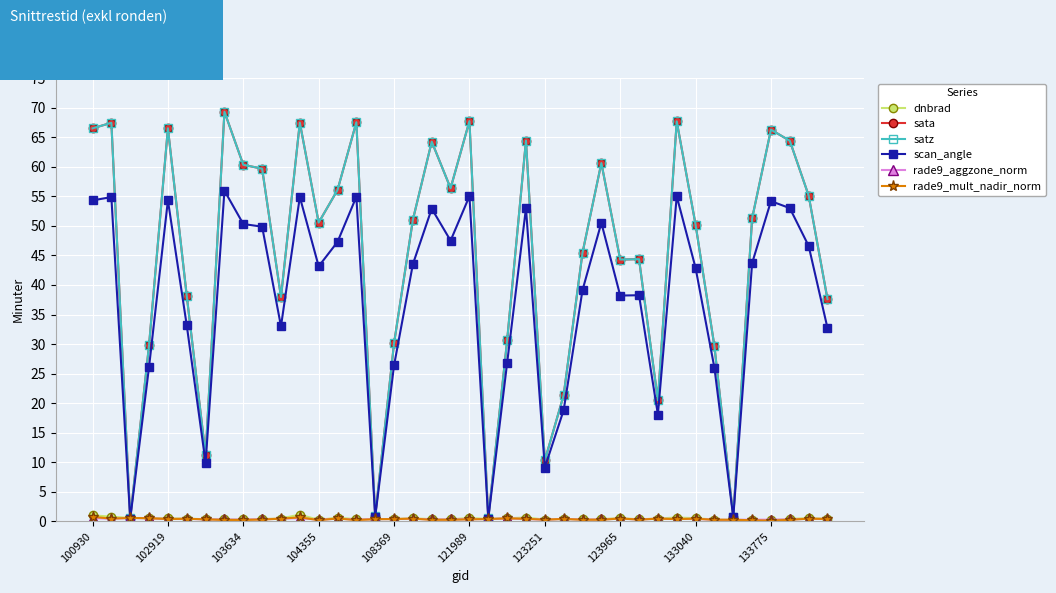

Which series has the largest total across all categories?

sata